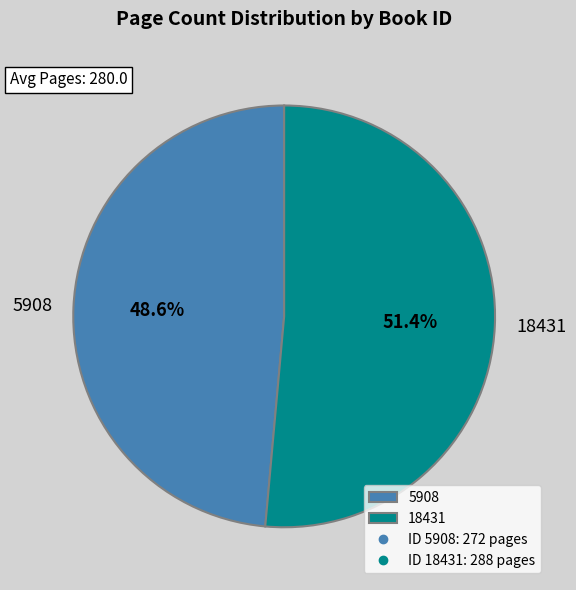

Which has a higher value, 18431 or 5908?

18431